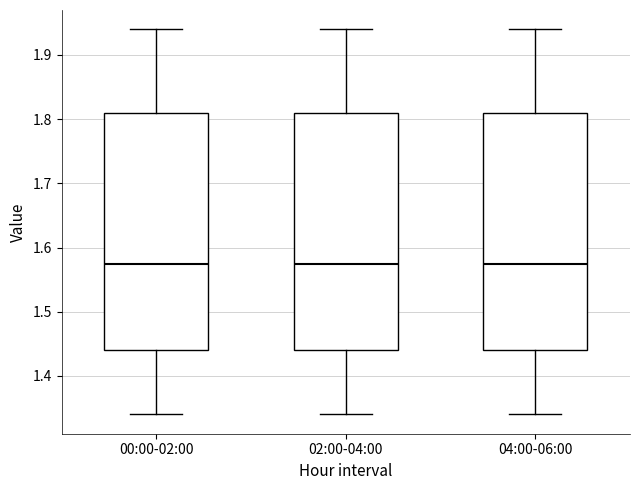

Reading left to right, read every box against the y-axis: the position of its median line, the range the box covers, and the ends of its whiskers. The values are not printed on the chart, so give them approximately, as read against the axis.

00:00-02:00: median 1.58, box 1.44 to 1.81, whiskers 1.34 to 1.94
02:00-04:00: median 1.58, box 1.44 to 1.81, whiskers 1.34 to 1.94
04:00-06:00: median 1.58, box 1.44 to 1.81, whiskers 1.34 to 1.94